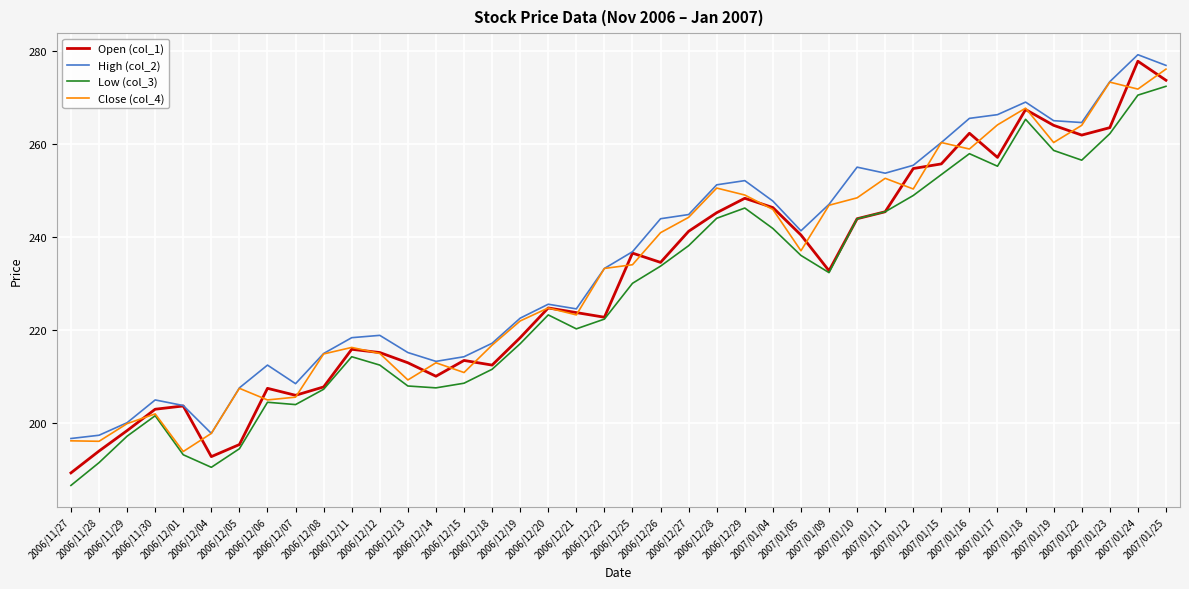

At how many categories does at least one series exceed 224?

23